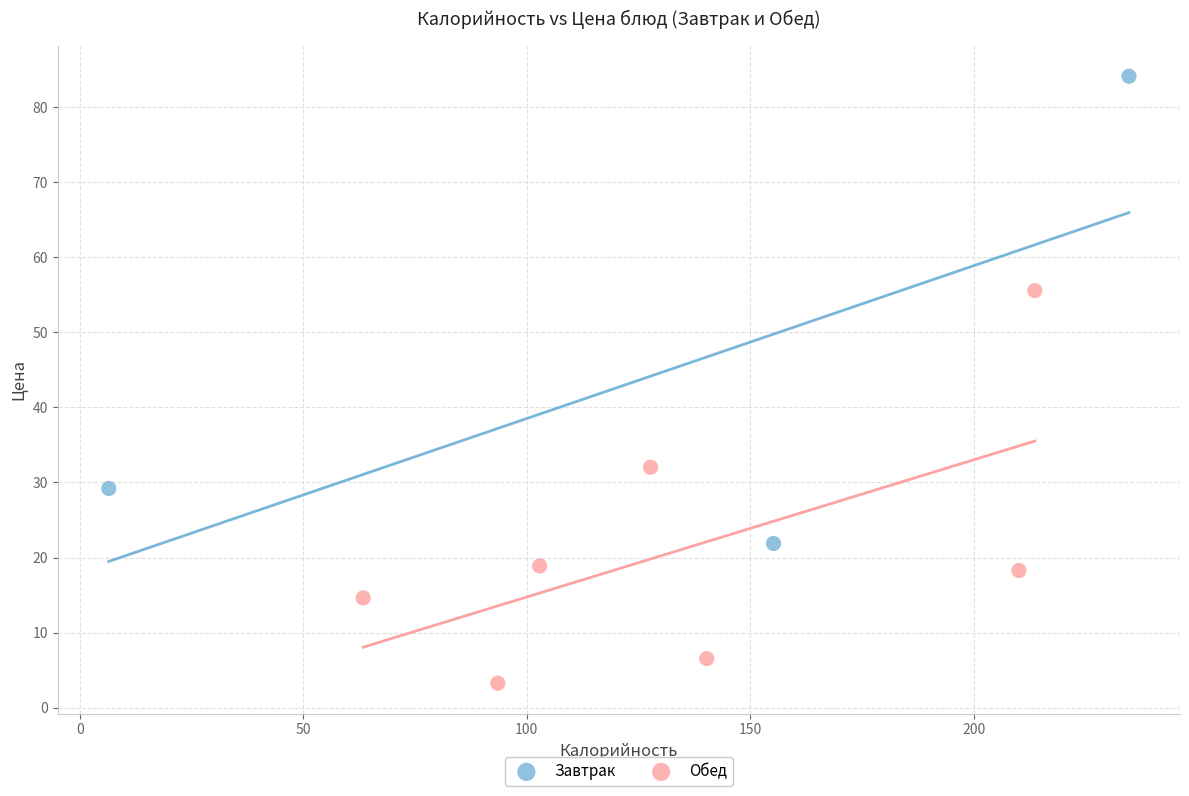

Which series contains the highest Y value?

Завтрак